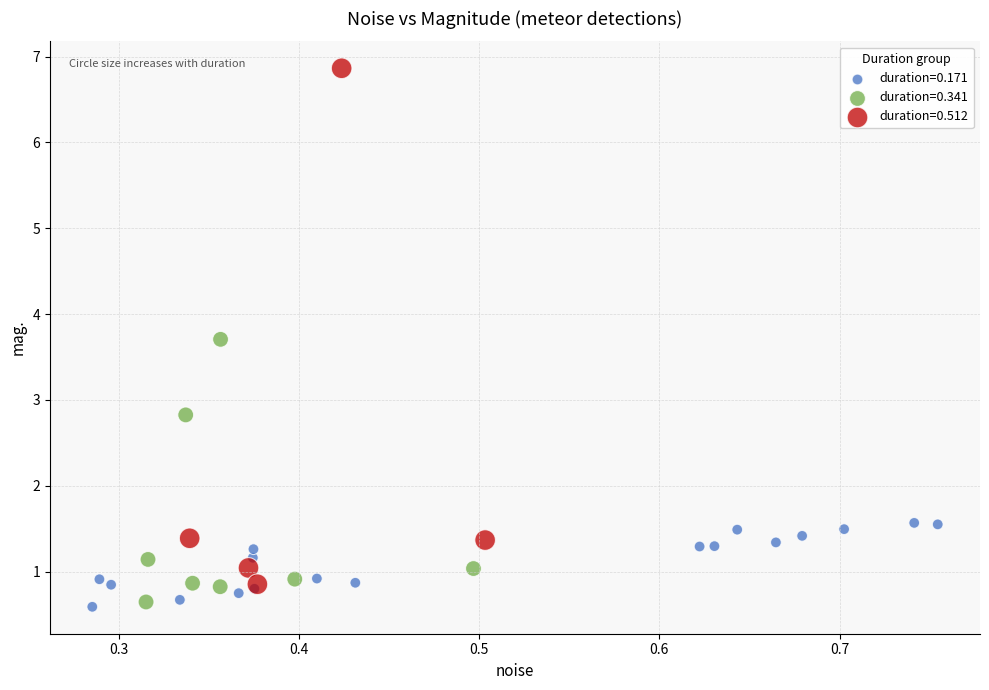

Which series contains the highest Y value?

duration=0.512